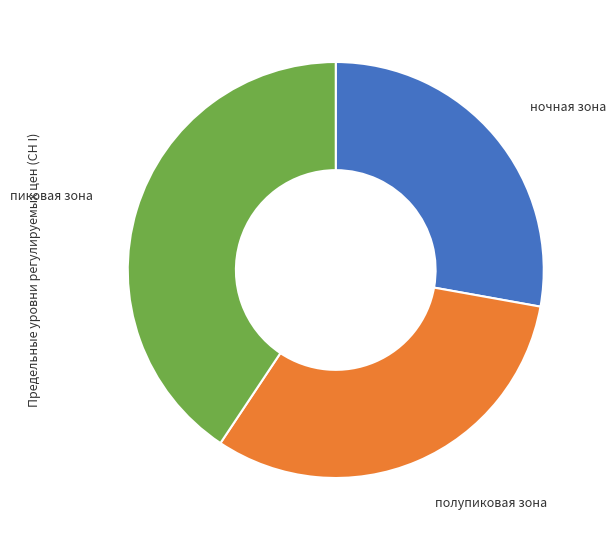

Rank the categories by value from lowest to highest.

ночная зона, полупиковая зона, пиковая зона